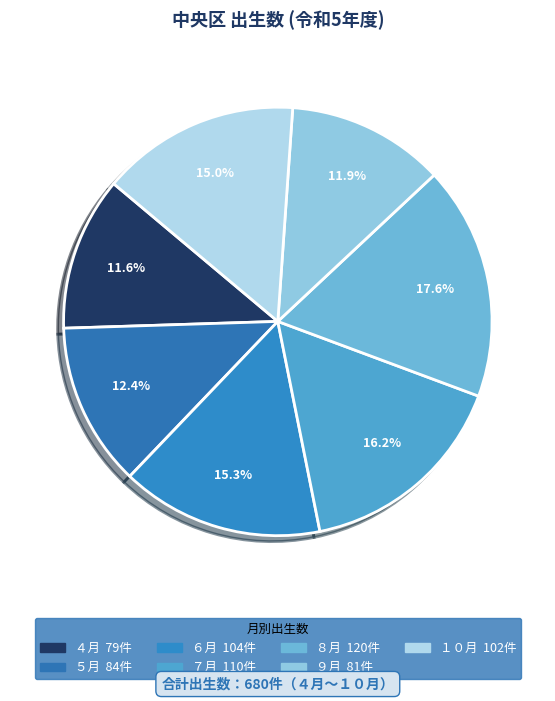

Does １０月 represent more than half of the total?

No